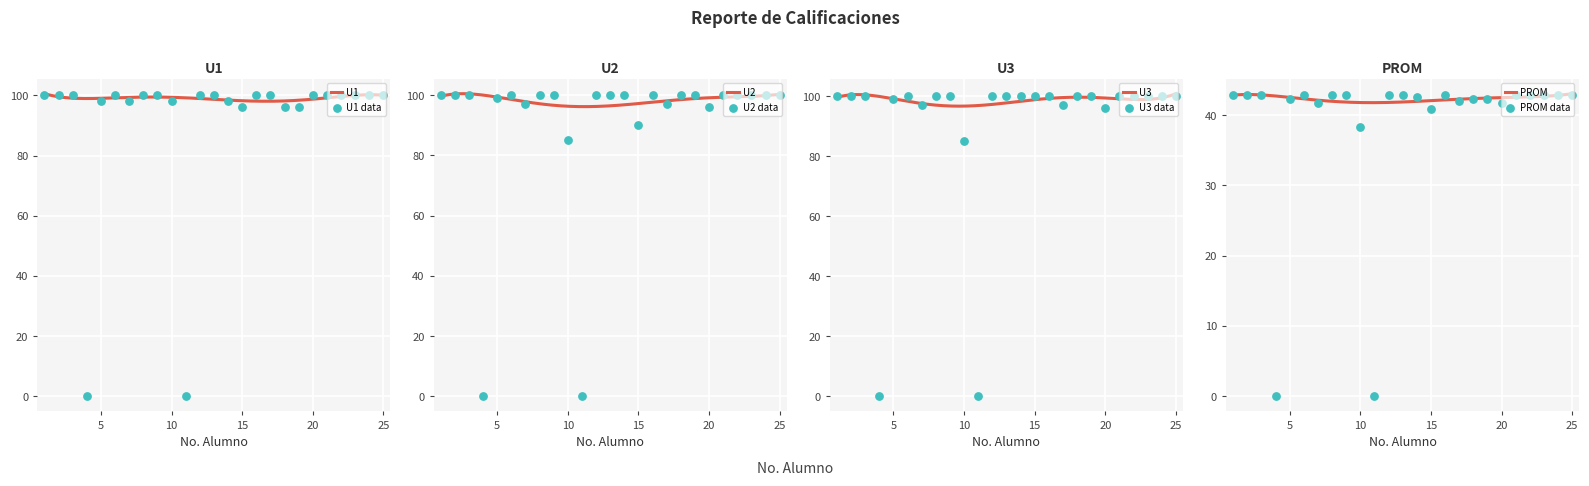

Which series reaches the maximum Y coordinate?

U1